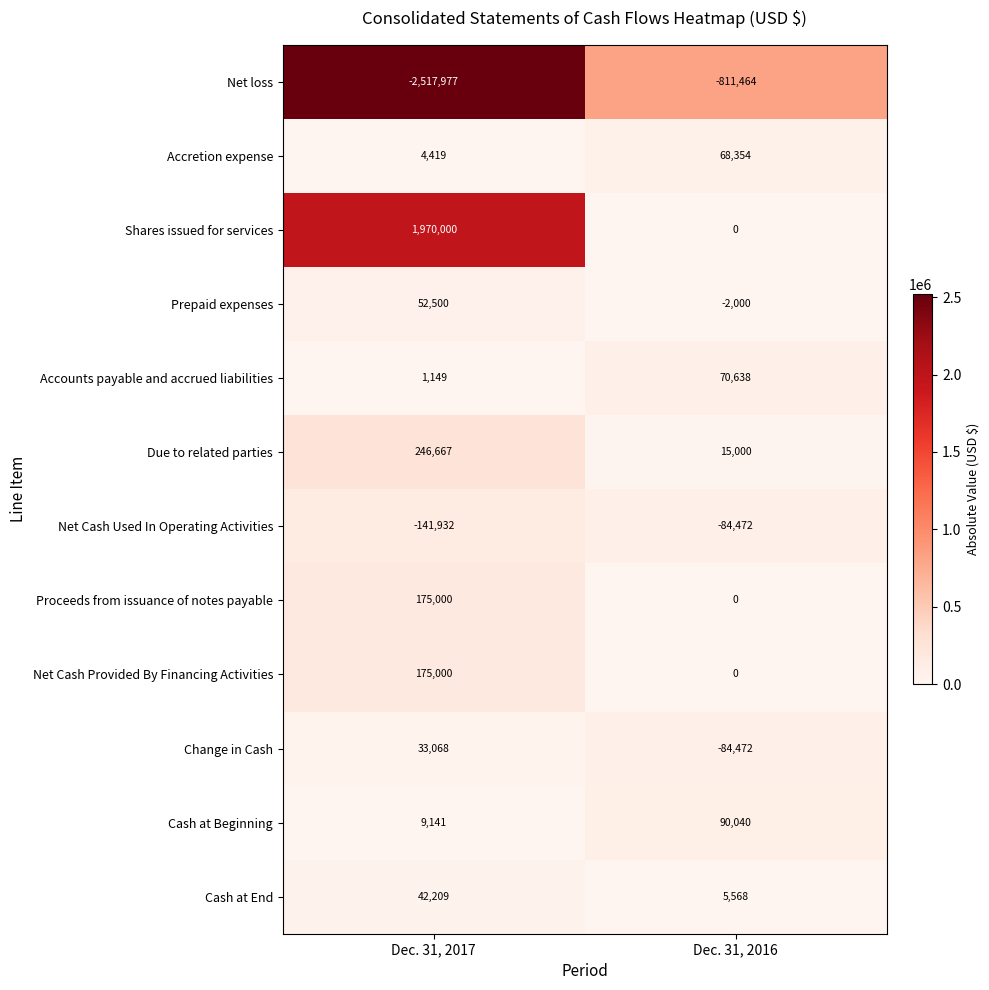

Reading right to left, list all the values displayed in this chart.

Net loss: Dec. 31, 2016=-811464	Dec. 31, 2017=-2517977
Accretion expense: Dec. 31, 2016=68354	Dec. 31, 2017=4419
Shares issued for services: Dec. 31, 2016=0	Dec. 31, 2017=1970000
Prepaid expenses: Dec. 31, 2016=-2000	Dec. 31, 2017=52500
Accounts payable and accrued liabilities: Dec. 31, 2016=70638	Dec. 31, 2017=1149
Due to related parties: Dec. 31, 2016=15000	Dec. 31, 2017=246667
Net Cash Used In Operating Activities: Dec. 31, 2016=-84472	Dec. 31, 2017=-141932
Proceeds from issuance of notes payable: Dec. 31, 2016=0	Dec. 31, 2017=175000
Net Cash Provided By Financing Activities: Dec. 31, 2016=0	Dec. 31, 2017=175000
Change in Cash: Dec. 31, 2016=-84472	Dec. 31, 2017=33068
Cash at Beginning: Dec. 31, 2016=90040	Dec. 31, 2017=9141
Cash at End: Dec. 31, 2016=5568	Dec. 31, 2017=42209